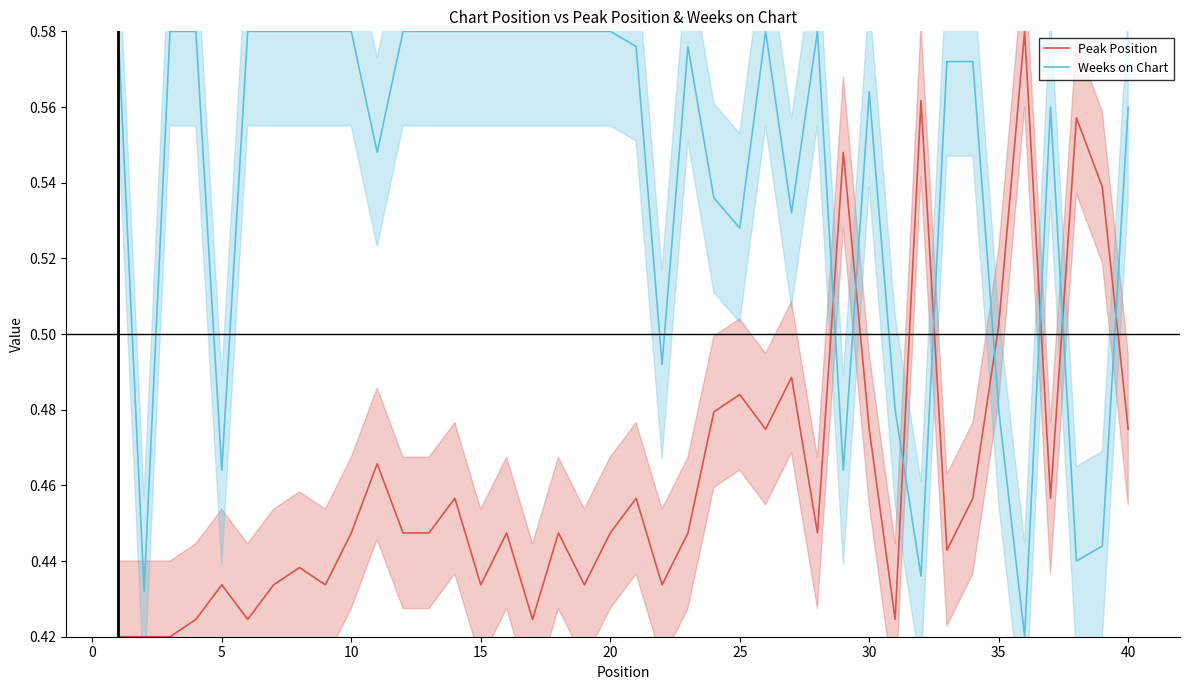

How many intersections are there between Peak Position and Weeks on Chart?

8